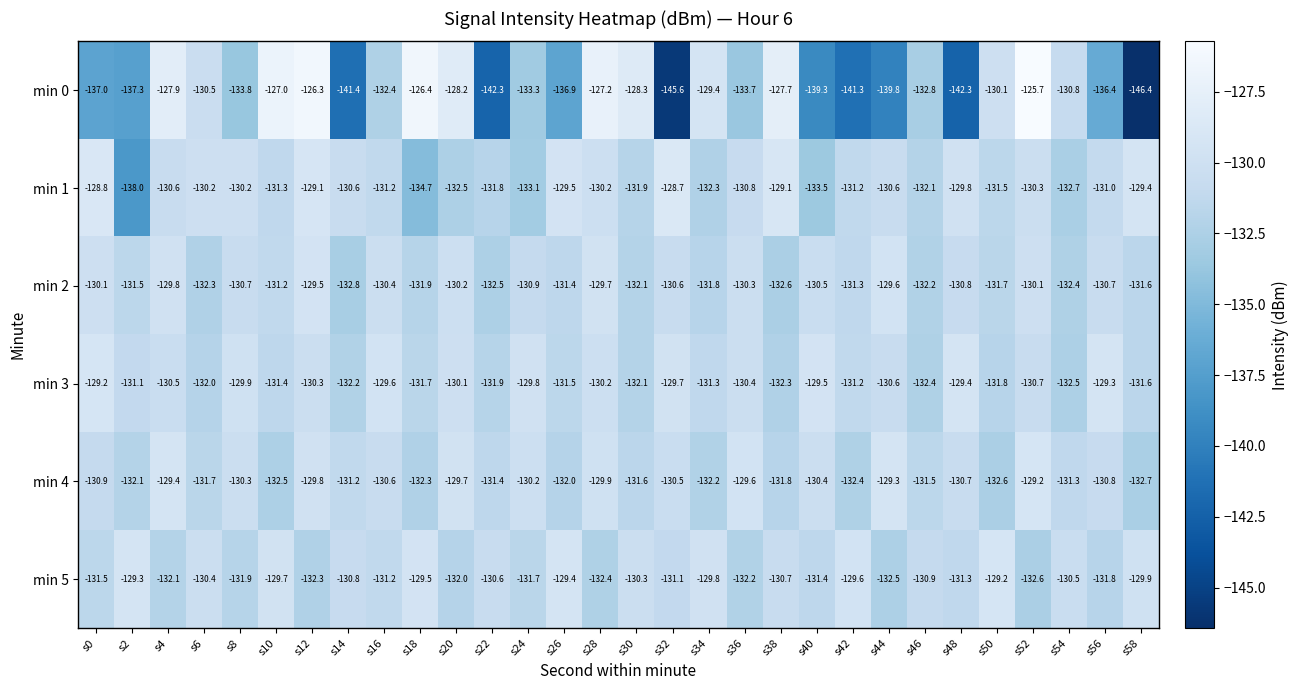

What is the highest value of the min 2 series?

-129.5